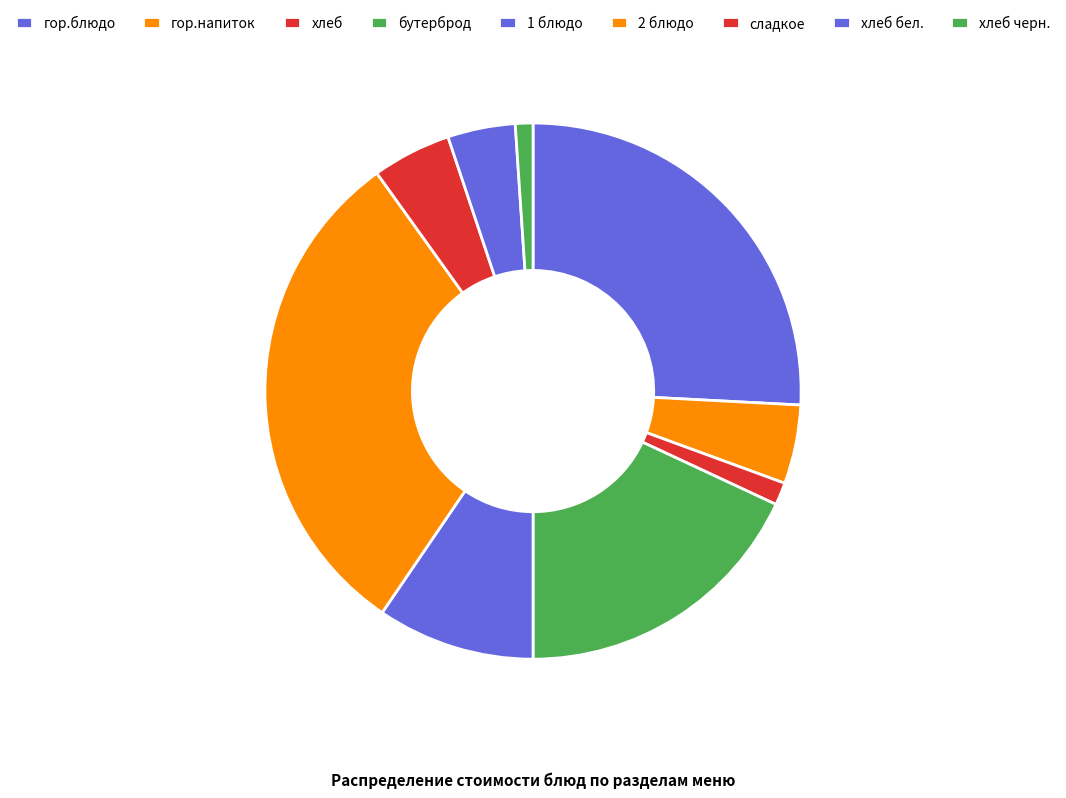

How many slices are in this pie chart?

9